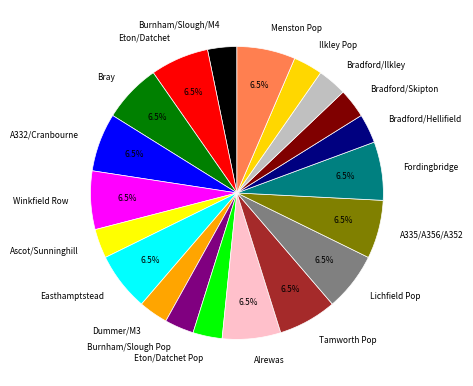

Approximately how many times larger is the value at Ascot/Sunninghill compared to Burnham/Slough Pop?

1.0